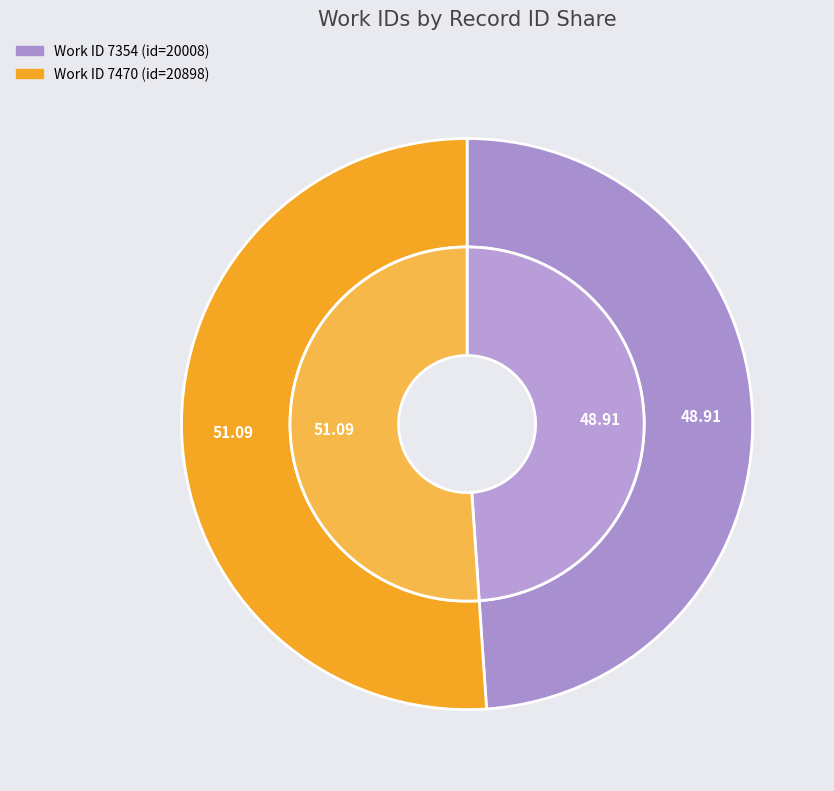

How many slices are in this pie chart?

2